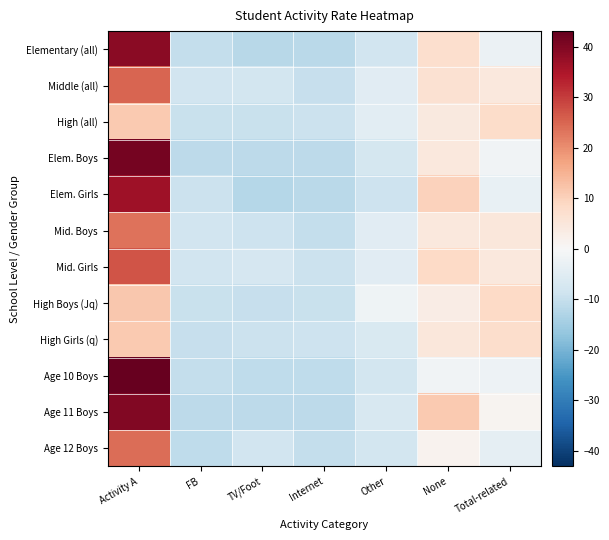

Which series has the widest spread of values?

Age 10 Boys